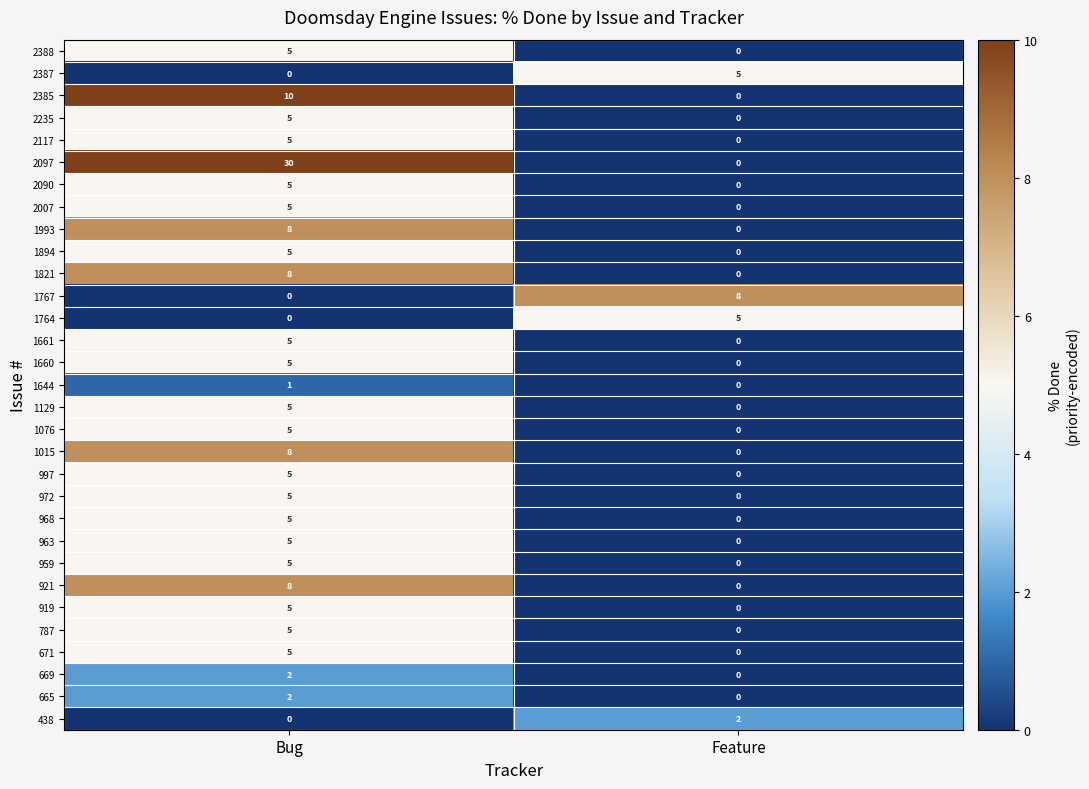

How many categories are shown in the chart?

2